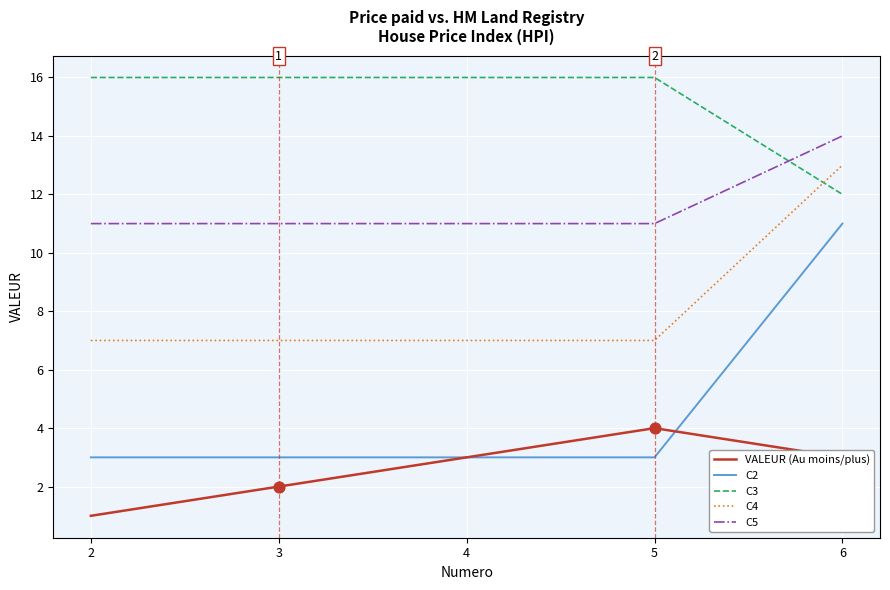

What is the total value across all series at 4?

40